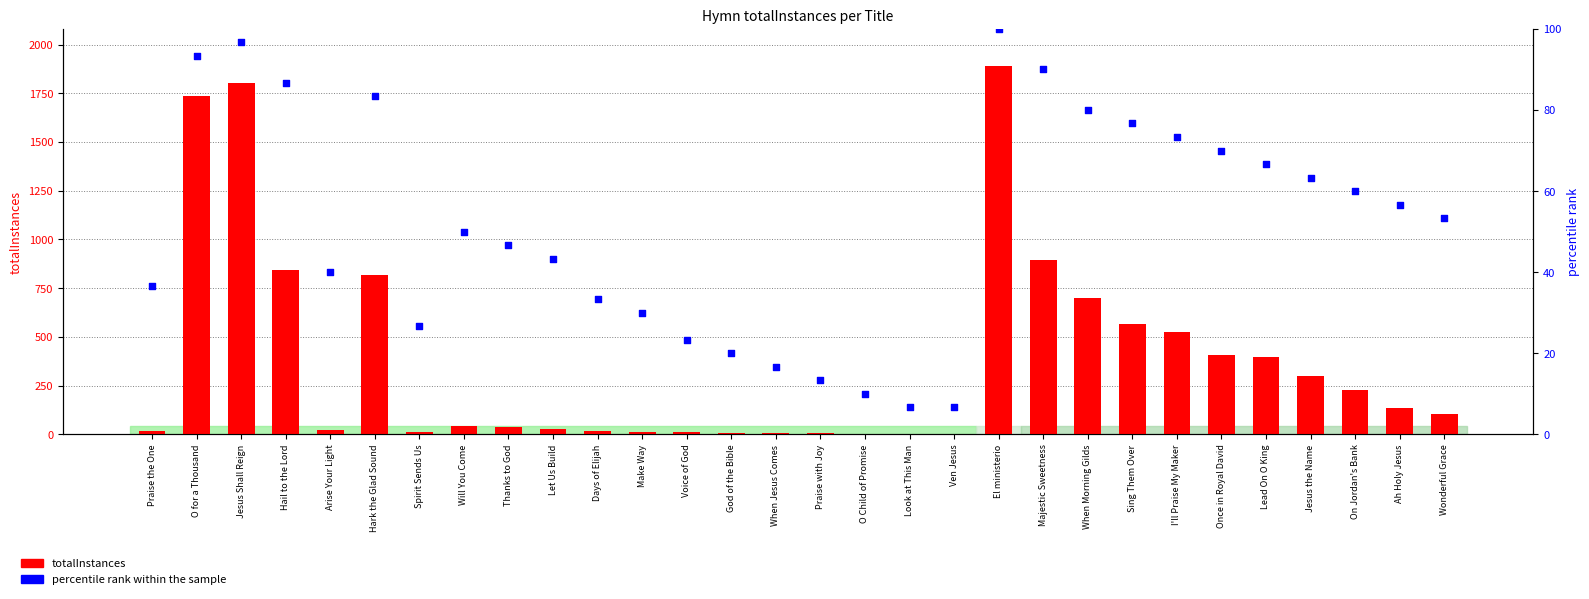

What is the total value across all series at Praise with Joy?

18.3